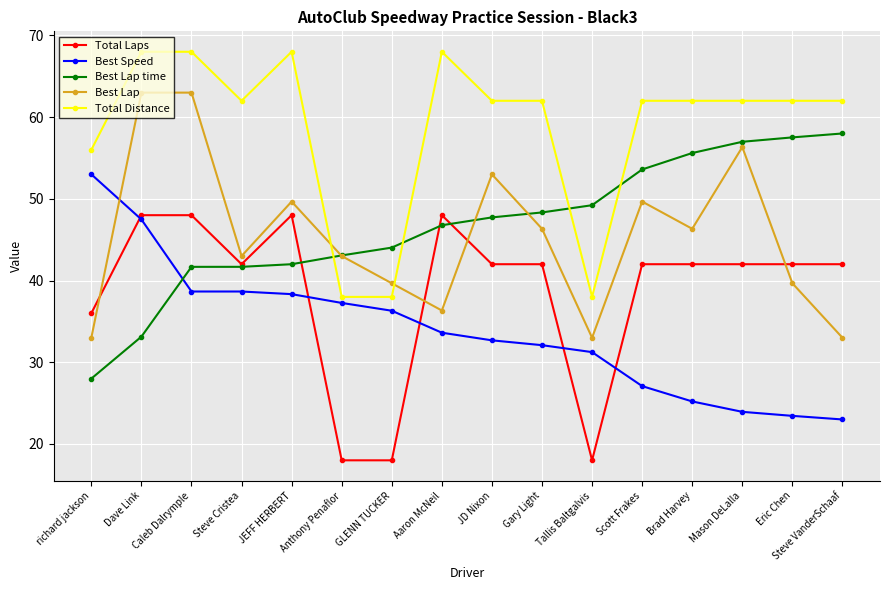

Reading left to right, list all the values displayed in this chart.

Total Laps: richard jackson=36.0	Dave Link=48.0	Caleb Dalrymple=48.0	Steve Cristea=42.0	JEFF HERBERT=48.0	Anthony Penaflor=18.0	GLENN TUCKER=18.0	Aaron McNeil=48.0	JD Nixon=42.0	Gary Light=42.0	Tallis Baltgalvis=18.0	Scott Frakes=42.0	Brad Harvey=42.0	Mason DeLalla=42.0	Eric Chen=42.0	Steve VanderSchaaf=42.0
Best Speed: richard jackson=53.0	Dave Link=47.5	Caleb Dalrymple=38.7	Steve Cristea=38.7	JEFF HERBERT=38.3	Anthony Penaflor=37.3	GLENN TUCKER=36.3	Aaron McNeil=33.6	JD Nixon=32.7	Gary Light=32.1	Tallis Baltgalvis=31.2	Scott Frakes=27.1	Brad Harvey=25.2	Mason DeLalla=23.9	Eric Chen=23.4	Steve VanderSchaaf=23.0
Best Lap time: richard jackson=28.0	Dave Link=33.1	Caleb Dalrymple=41.7	Steve Cristea=41.7	JEFF HERBERT=42.0	Anthony Penaflor=43.1	GLENN TUCKER=44.0	Aaron McNeil=46.8	JD Nixon=47.7	Gary Light=48.3	Tallis Baltgalvis=49.2	Scott Frakes=53.6	Brad Harvey=55.6	Mason DeLalla=57.0	Eric Chen=57.5	Steve VanderSchaaf=58.0
Best Lap: richard jackson=33.0	Dave Link=63.0	Caleb Dalrymple=63.0	Steve Cristea=43.0	JEFF HERBERT=49.7	Anthony Penaflor=43.0	GLENN TUCKER=39.7	Aaron McNeil=36.3	JD Nixon=53.0	Gary Light=46.3	Tallis Baltgalvis=33.0	Scott Frakes=49.7	Brad Harvey=46.3	Mason DeLalla=56.3	Eric Chen=39.7	Steve VanderSchaaf=33.0
Total Distance: richard jackson=56.0	Dave Link=68.0	Caleb Dalrymple=68.0	Steve Cristea=62.0	JEFF HERBERT=68.0	Anthony Penaflor=38.0	GLENN TUCKER=38.0	Aaron McNeil=68.0	JD Nixon=62.0	Gary Light=62.0	Tallis Baltgalvis=38.0	Scott Frakes=62.0	Brad Harvey=62.0	Mason DeLalla=62.0	Eric Chen=62.0	Steve VanderSchaaf=62.0